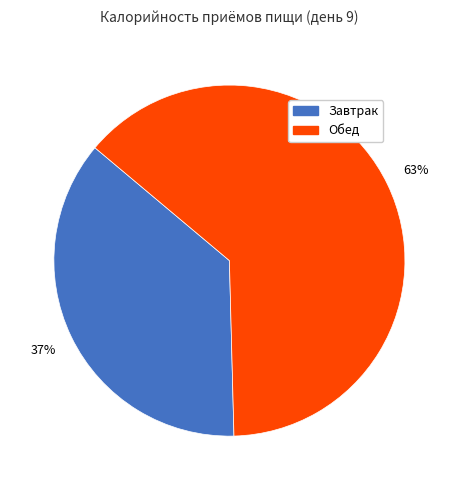

Rank the categories by value from lowest to highest.

Завтрак, Обед